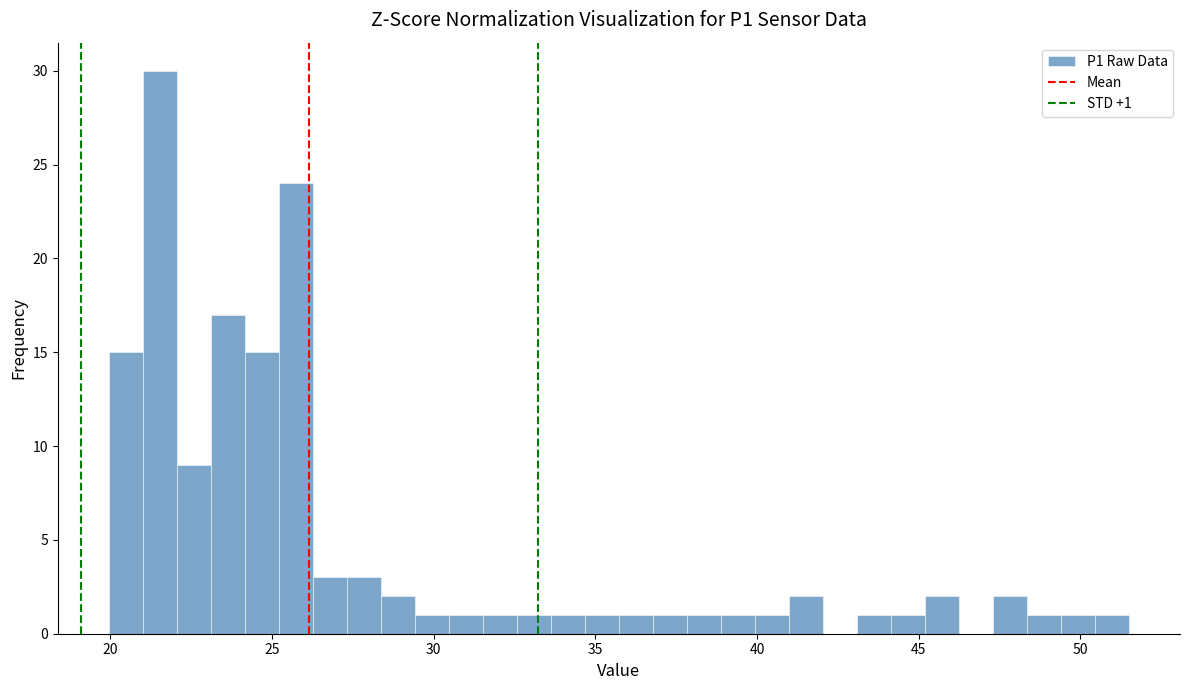

Read against the x-axis, roughly where is the centre of the tallest bar?

21.5